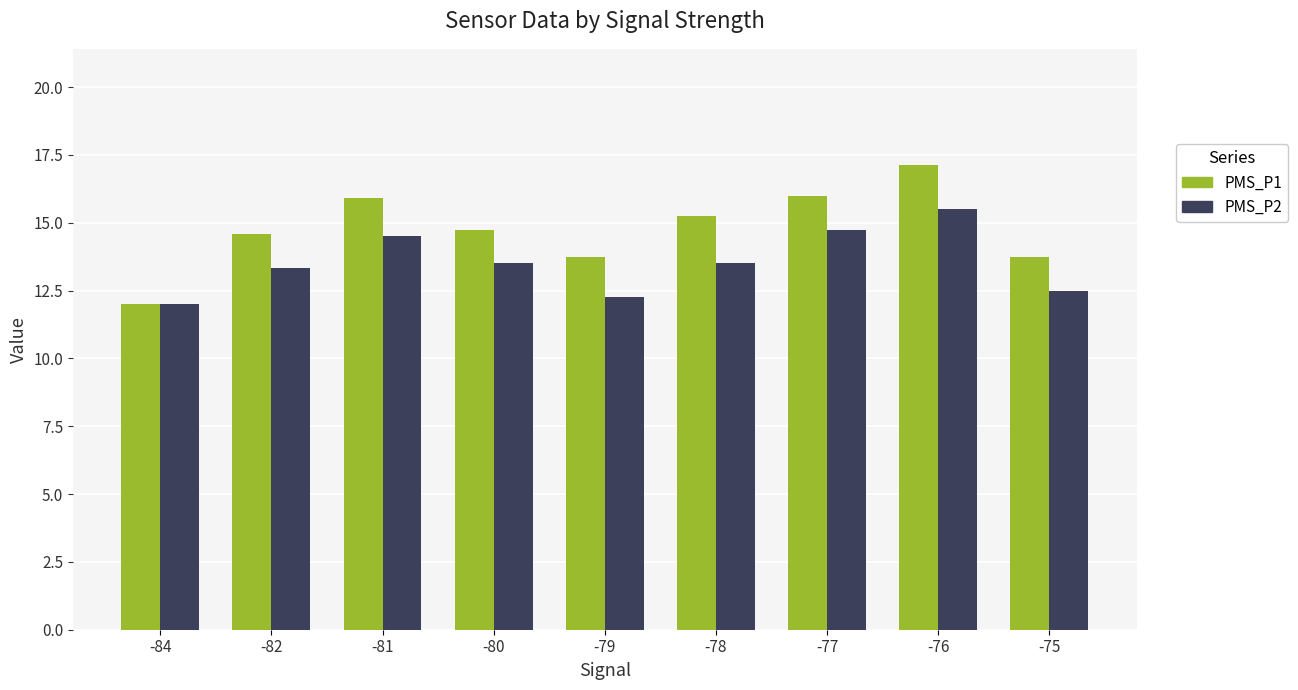

List the series in order of their overall mean, highest first.

PMS_P1, PMS_P2